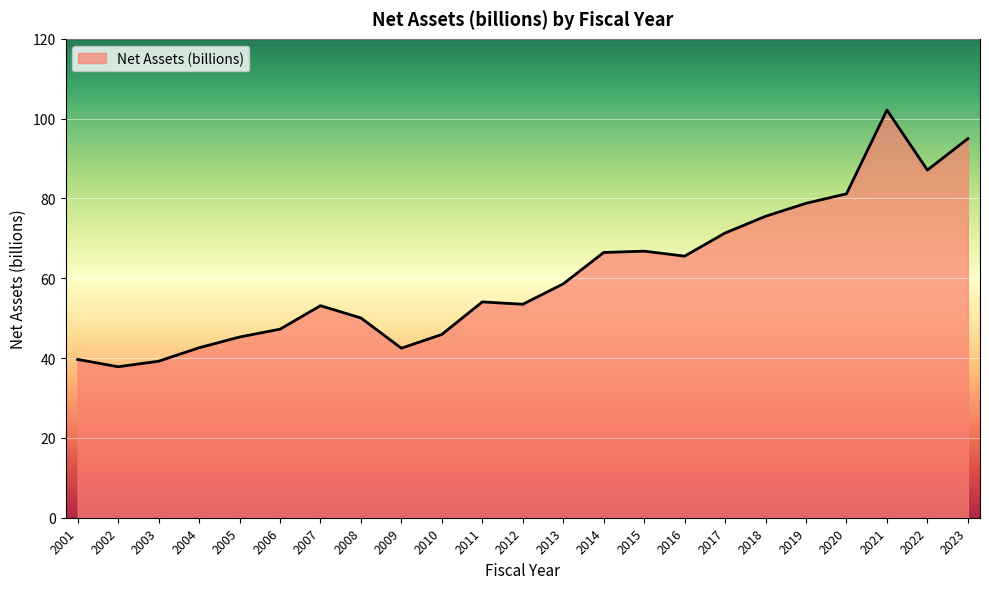

Does the chart display data point markers on the line(s)?

No